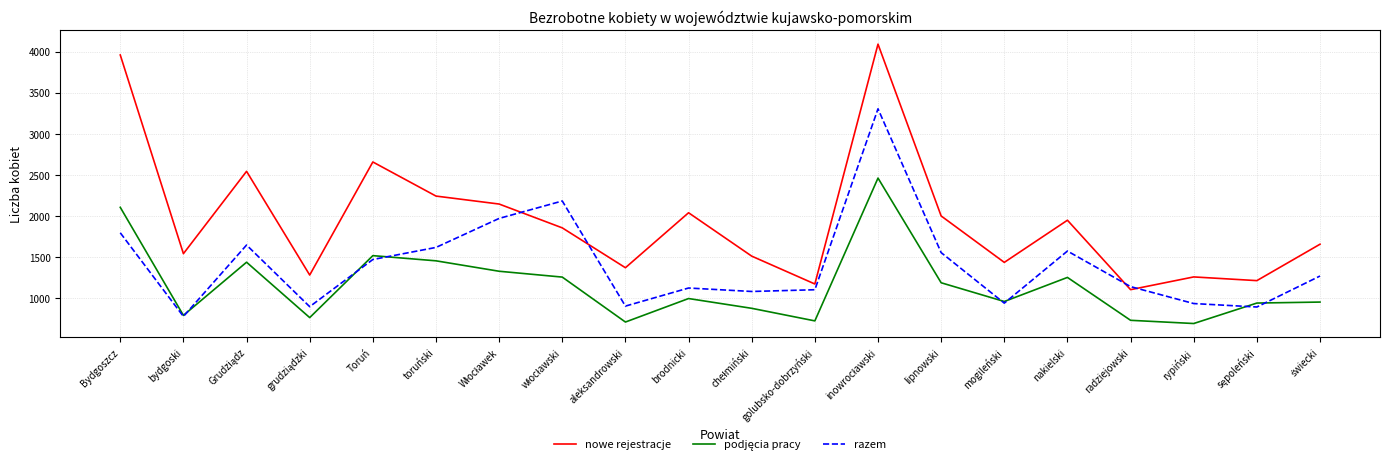

In razem, how many points are lower than both neighbors (excluding endpoints)?

6